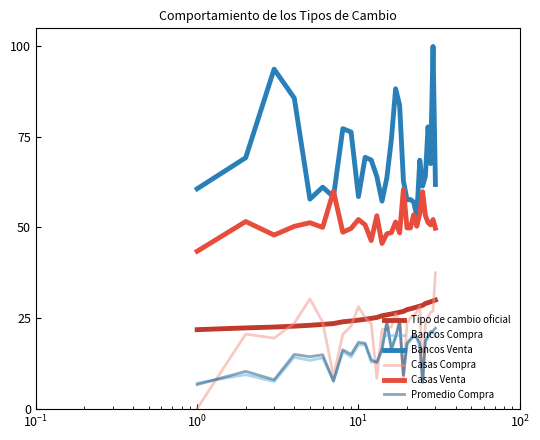

True or false: Promedio Compra and Bancos Venta cross at least once.

False